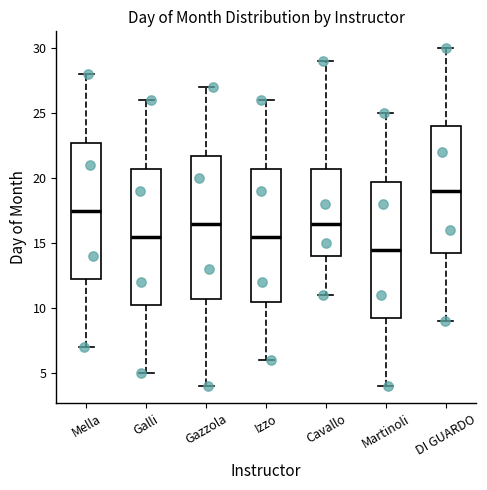

Reading left to right, transcribe this box plot: for each box, give where its median line is, the range the box spans, and where its two whiskers end, as read against the y-axis. The values are not printed on the chart, so give them approximately, as read against the axis.

Mella: median 17.5, box 12.5 to 23.0, whiskers 7.0 to 28.0
Galli: median 15.5, box 10.5 to 21.0, whiskers 5.0 to 26.0
Gazzola: median 16.5, box 11.0 to 22.0, whiskers 4.0 to 27.0
Izzo: median 15.5, box 10.5 to 21.0, whiskers 6.0 to 26.0
Cavallo: median 16.5, box 14.0 to 21.0, whiskers 11.0 to 29.0
Martinoli: median 14.5, box 9.5 to 20.0, whiskers 4.0 to 25.0
DI GUARDO: median 19.0, box 14.5 to 24.0, whiskers 9.0 to 30.0